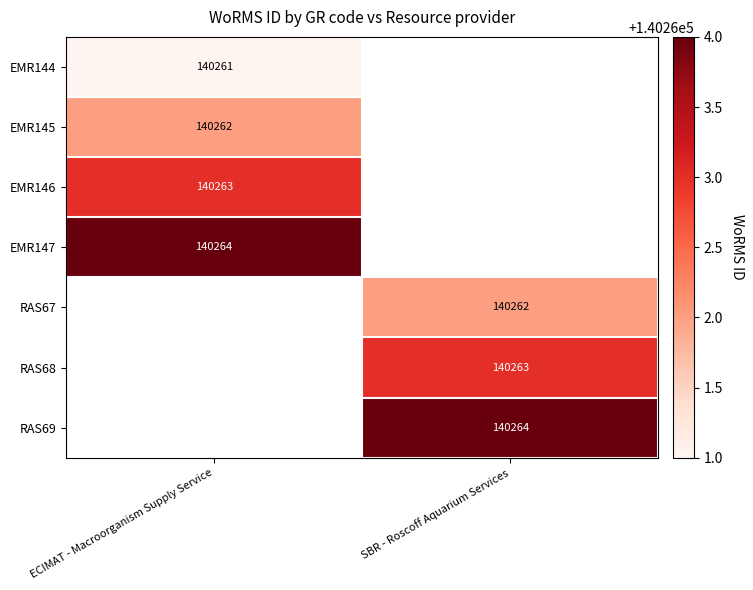

The value of RAS67 at SBR - Roscoff Aquarium Services is 207034. True or false?

False